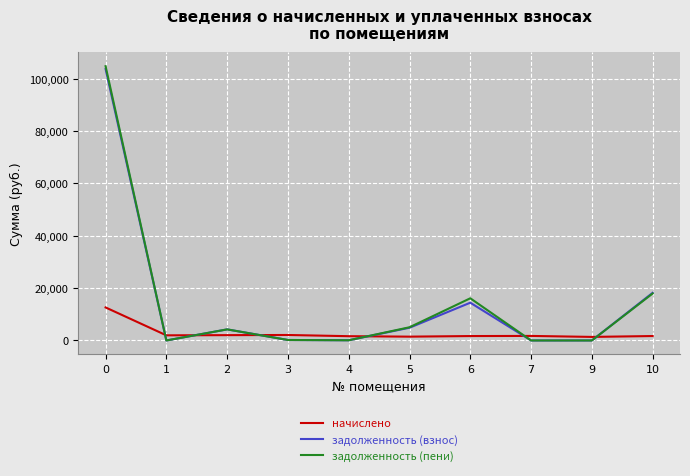

Which series changed the most between 6 and 10?

задолженность (взнос)